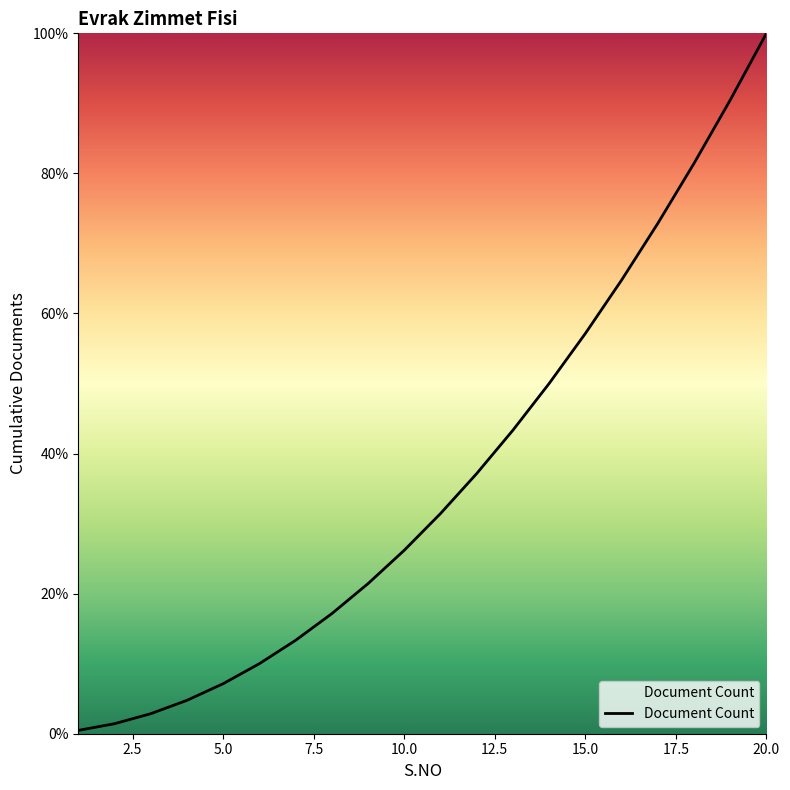

What is the greatest value displayed?

100.0